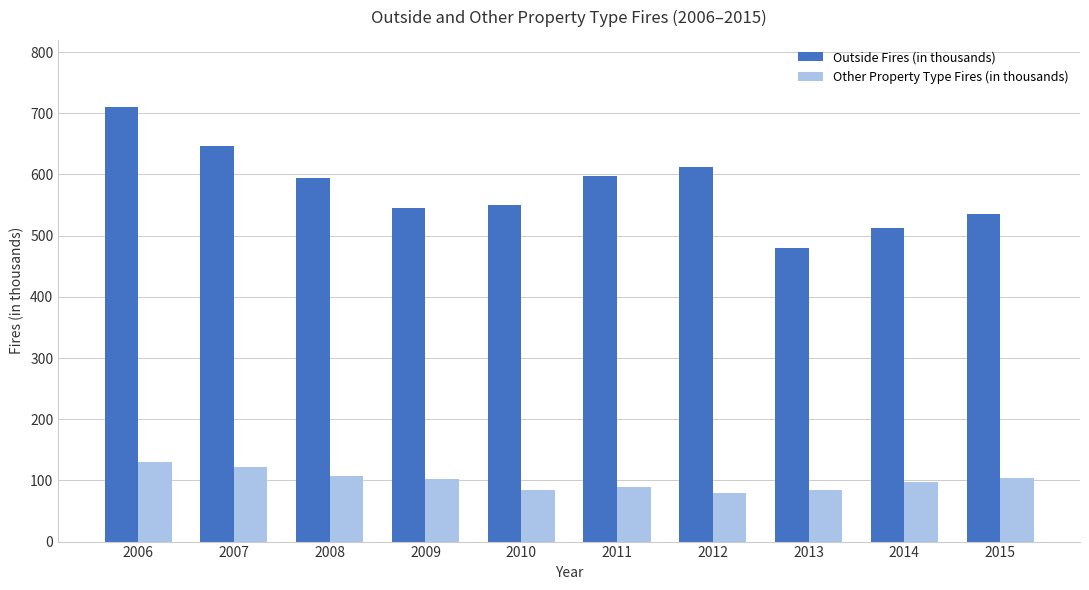

At which label does Outside Fires (in thousands) reach its peak?

2006